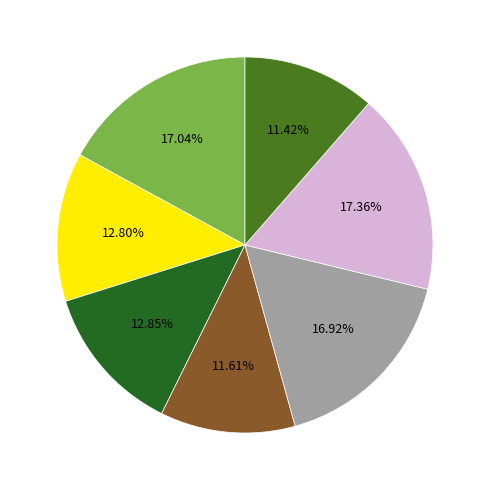

How many segments does this pie chart have?

7